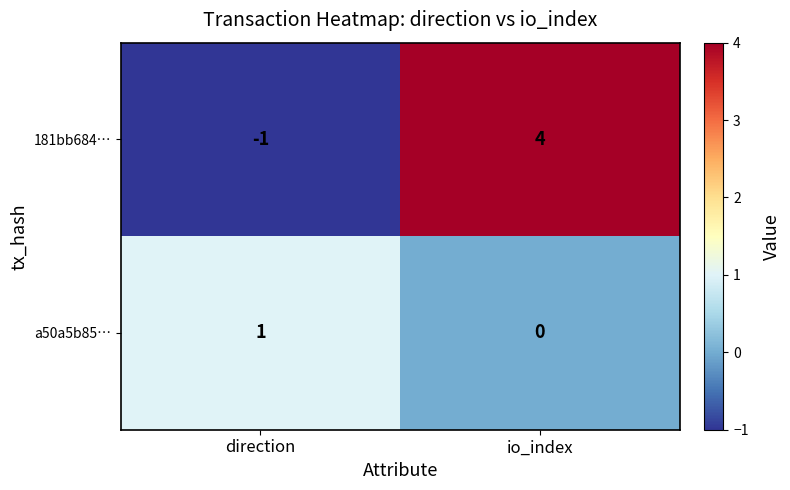

Rank the series by their maximum value, from highest to lowest.

181bb684…, a50a5b85…